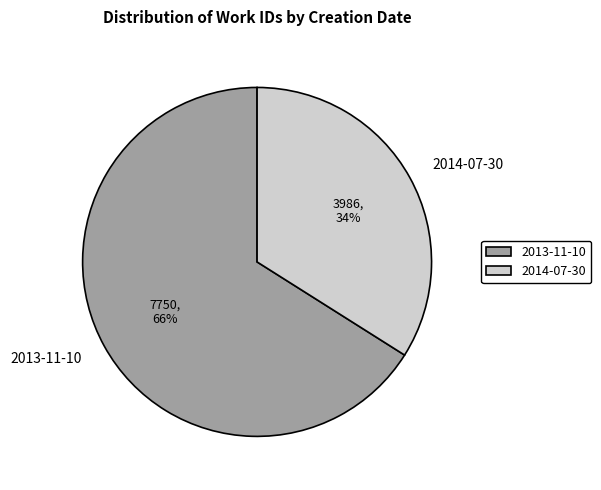

Approximately how many times larger is the value at 2014-07-30 compared to 2013-11-10?

0.5